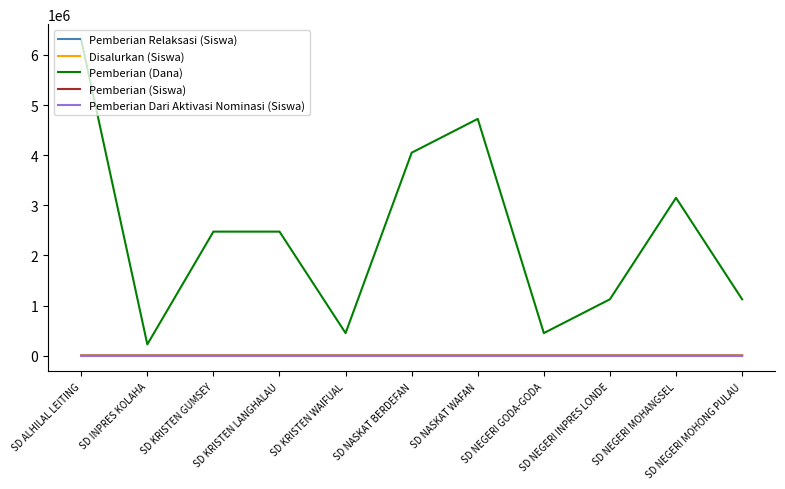

Which series has the largest range (max minus min)?

Pemberian (Dana)